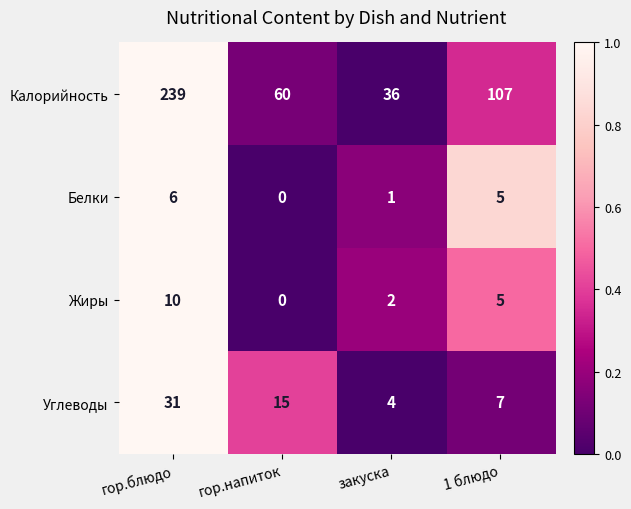

Rank the series by their maximum value, from lowest to highest.

Белки, Жиры, Углеводы, Калорийность